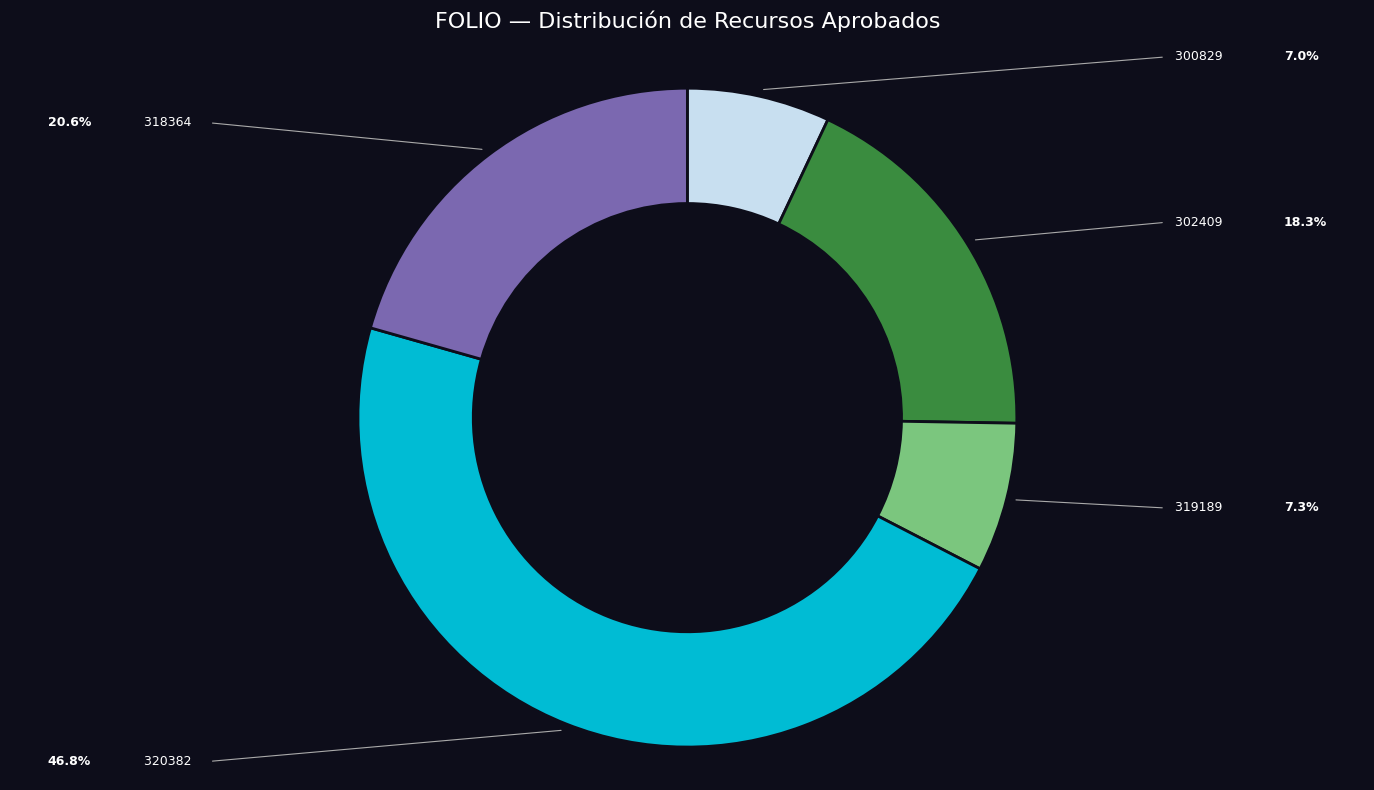

Does any single category account for the majority?

No